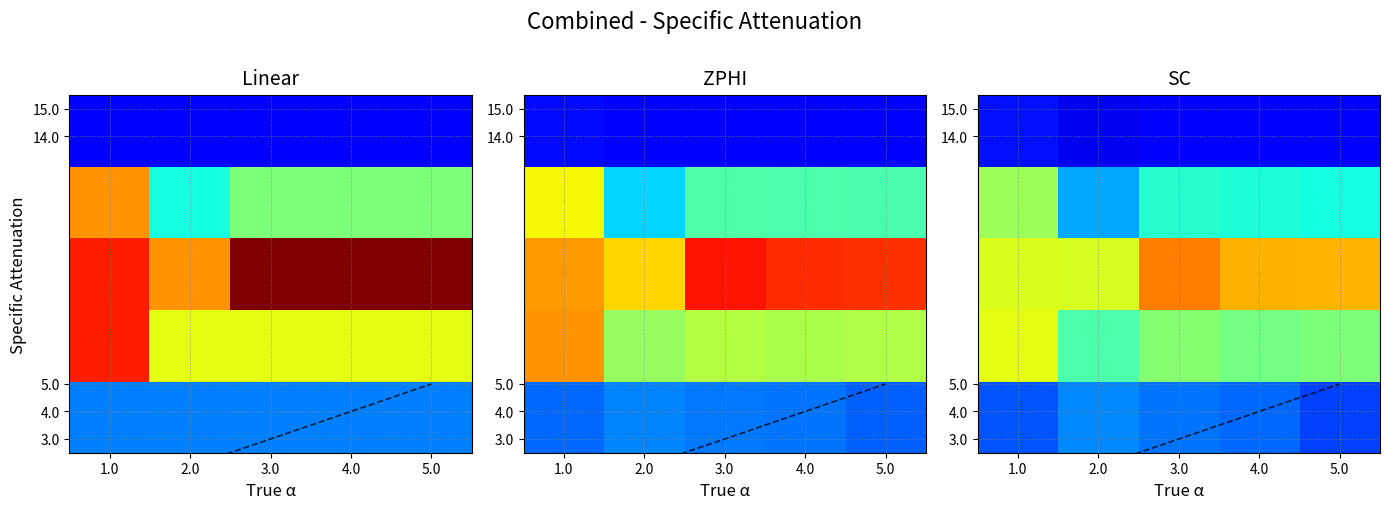

What is the difference between the highest and lowest values at 2.0?

4.1